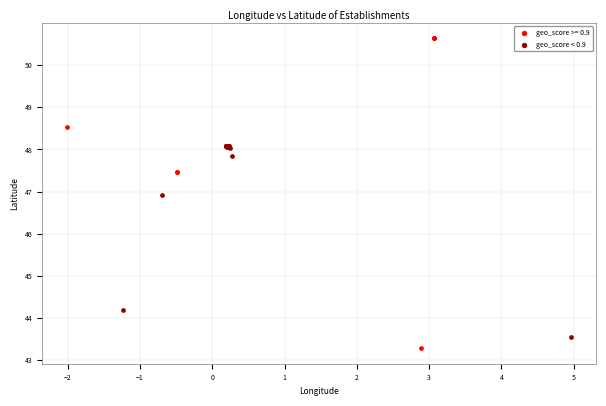

Which series has the widest spread of Y values?

geo_score >= 0.9